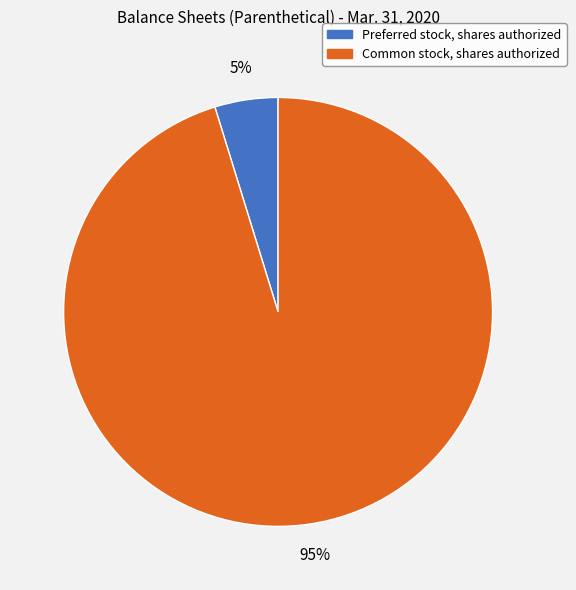

Between Preferred stock, shares authorized and Common stock, shares authorized, which is larger?

Common stock, shares authorized